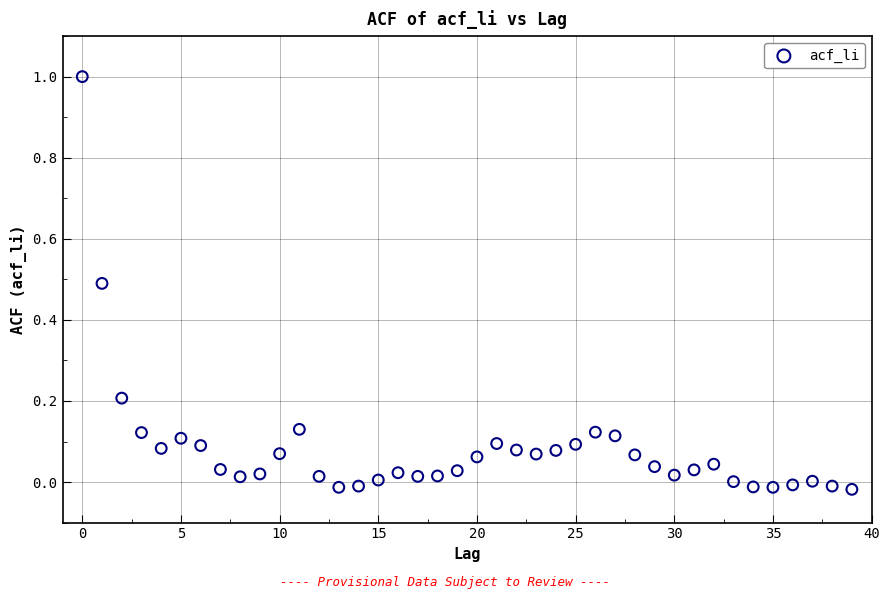

What is the range of Y values (max minus min)?

1.0